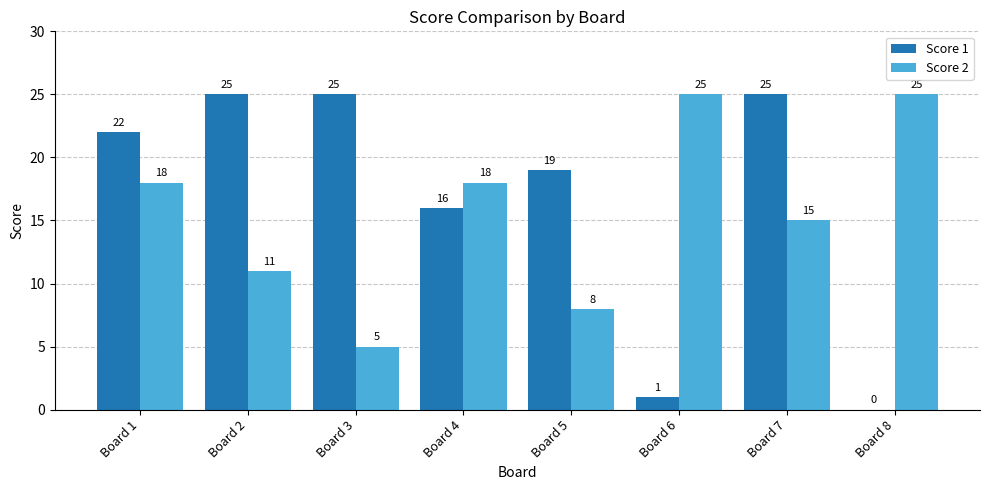

Is the value of Score 2 at Board 2 greater than the value of Score 1 at Board 1?

No